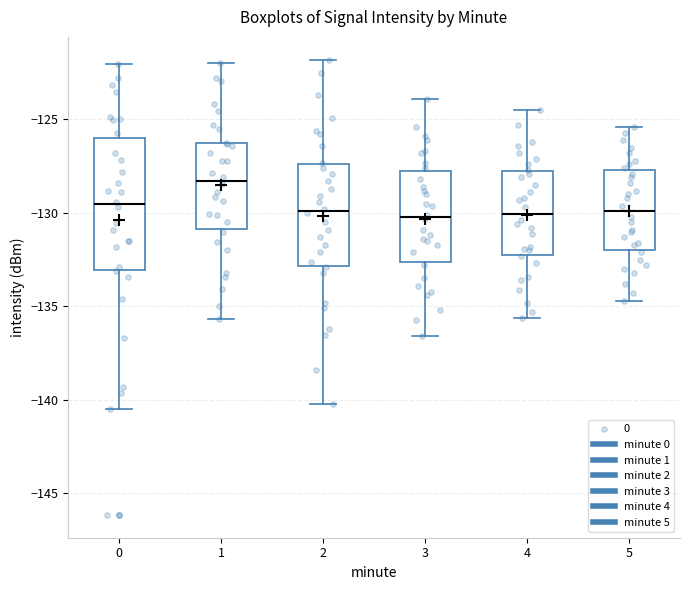

Reading left to right, transcribe this box plot: for each box, give where its median line is, the range the box spans, and where its two whiskers end, as read against the y-axis. The values are not printed on the chart, so give them approximately, as read against the axis.

0: median -129.5, box -133.0 to -126.0, whiskers -140.5 to -122.0
1: median -128.5, box -131.0 to -126.5, whiskers -135.5 to -122.0
2: median -130.0, box -133.0 to -127.5, whiskers -140.0 to -122.0
3: median -130.0, box -132.5 to -127.5, whiskers -136.5 to -124.0
4: median -130.0, box -132.0 to -127.5, whiskers -135.5 to -124.5
5: median -130.0, box -132.0 to -127.5, whiskers -134.5 to -125.5